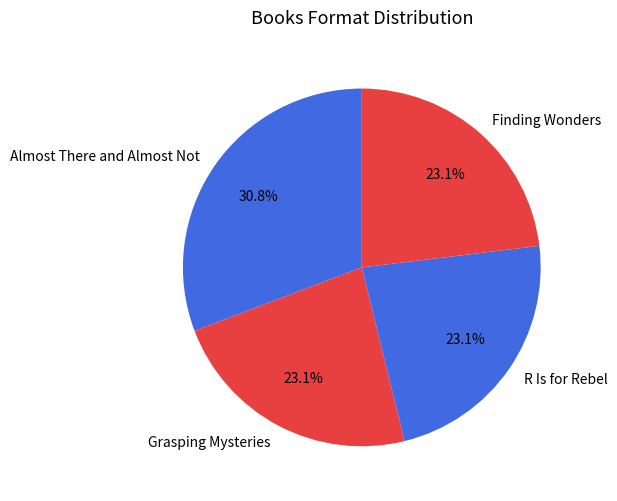

The Almost There and Almost Not slice represents 42% of the pie. True or false?

False